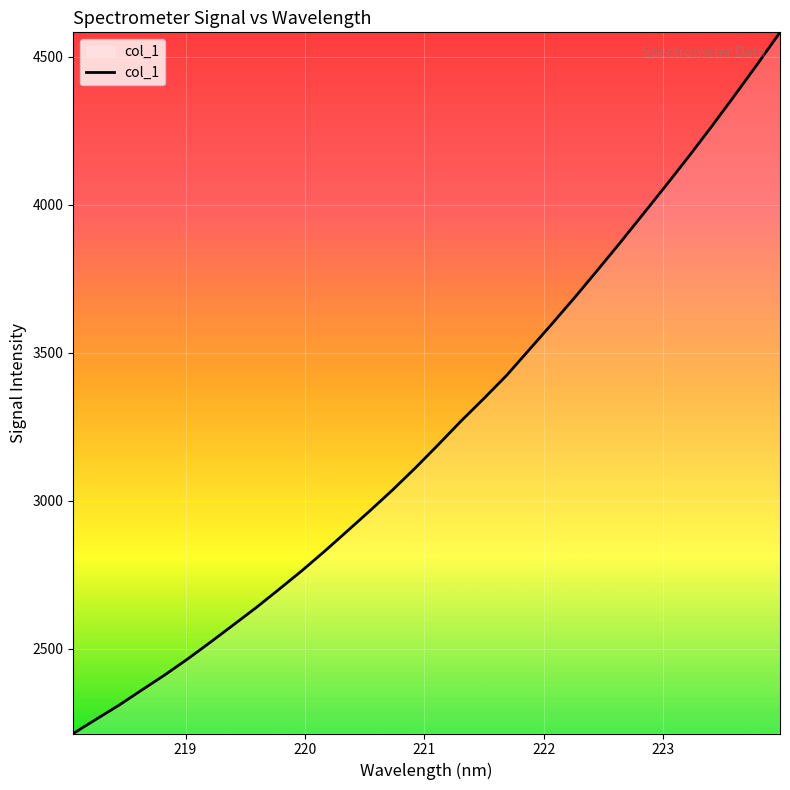

What is the maximum value shown in the chart?

4582.8